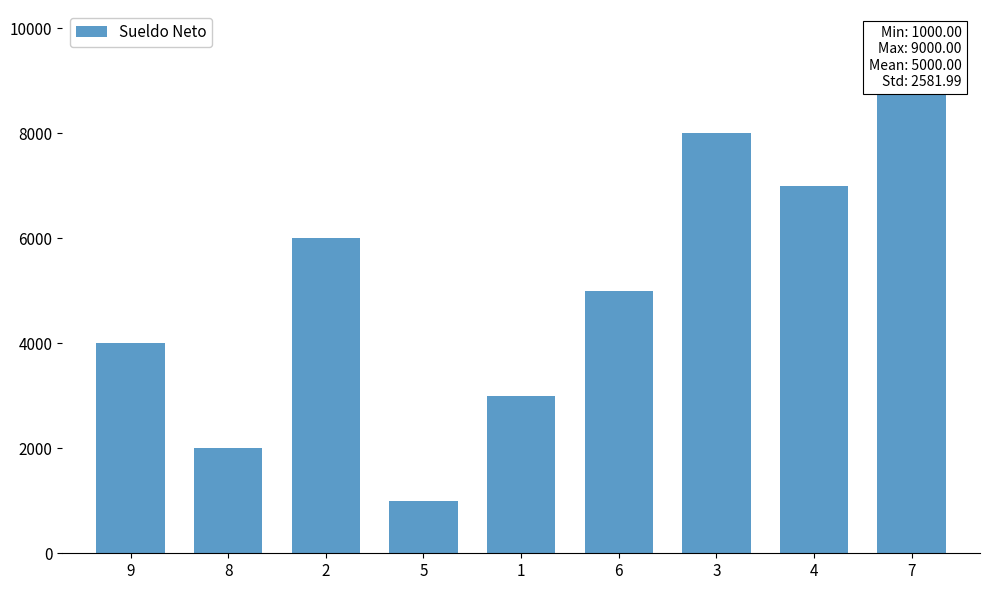

List the labels in order of value, smallest first.

5, 8, 1, 9, 6, 2, 4, 3, 7